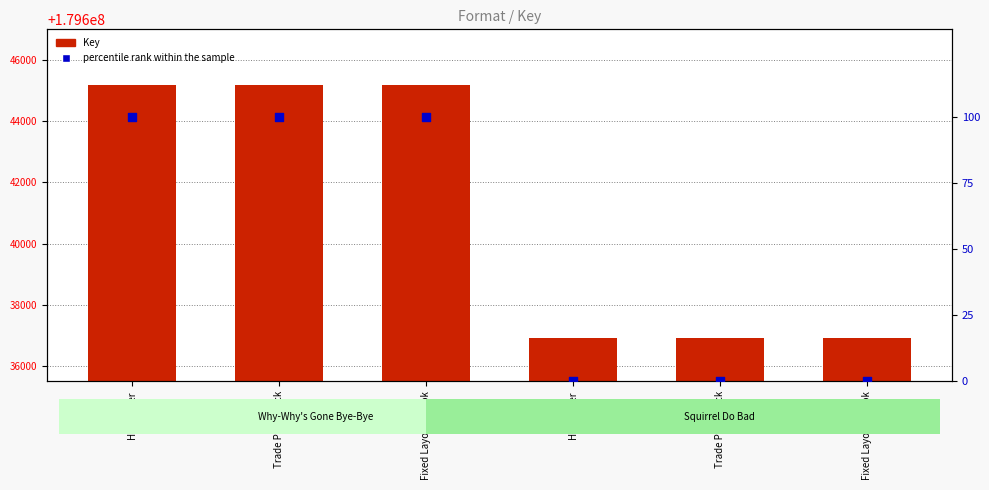

What are all the series names shown in the legend?

Key, percentile rank within the sample